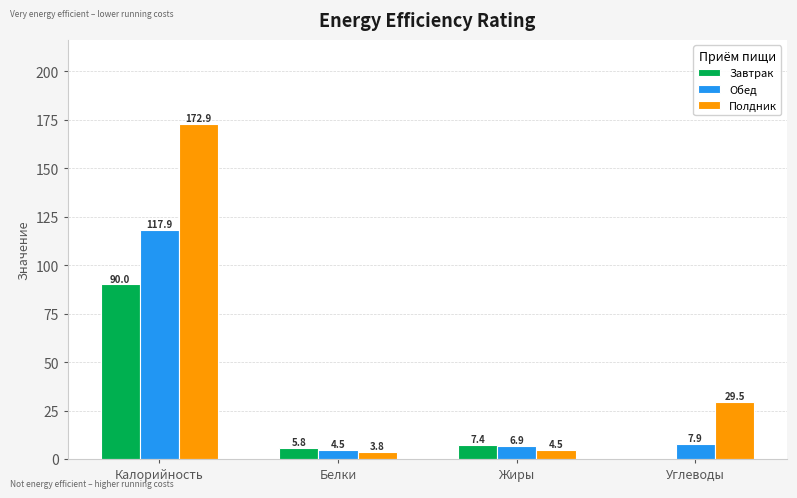

Which series changed the most between Белки and Углеводы?

Полдник